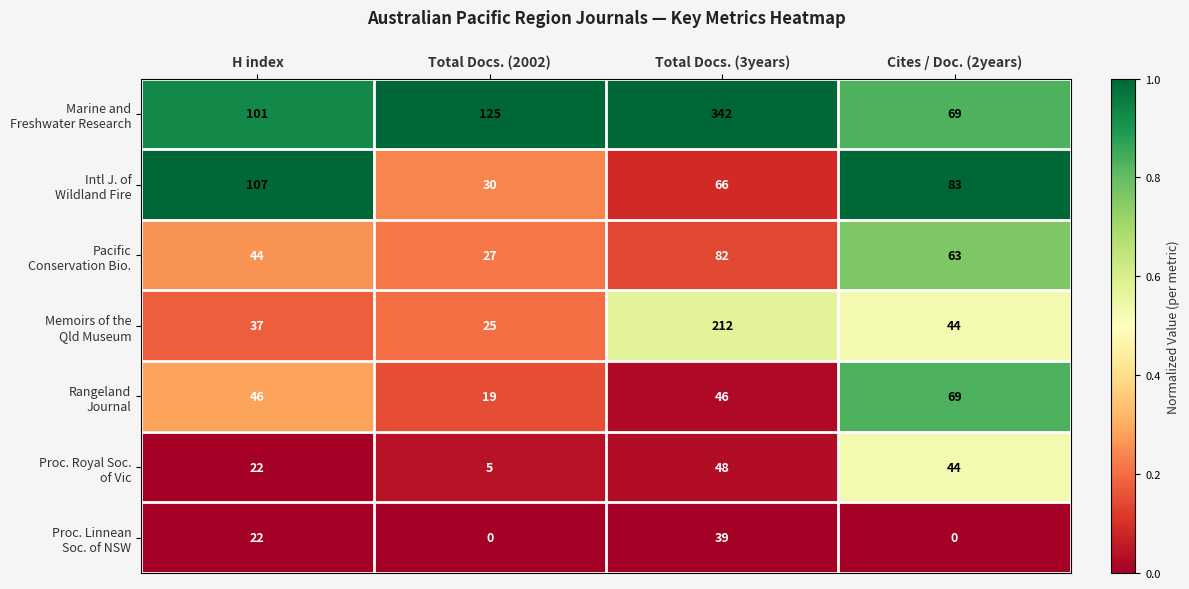

What is the total value across all series at Cites / Doc. (2years)?

372